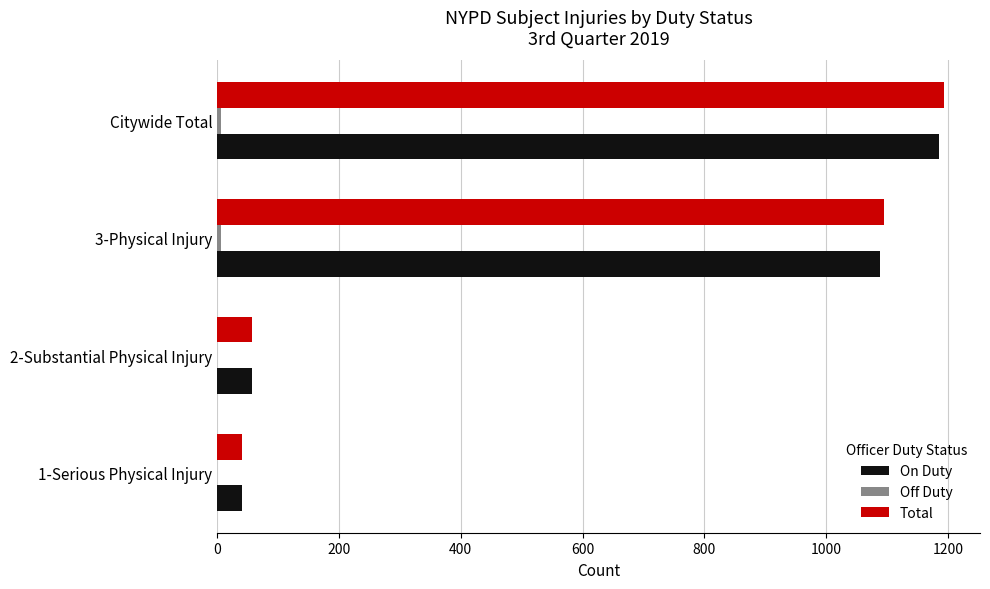

The value of On Duty at 2-Substantial Physical Injury is 57. True or false?

True